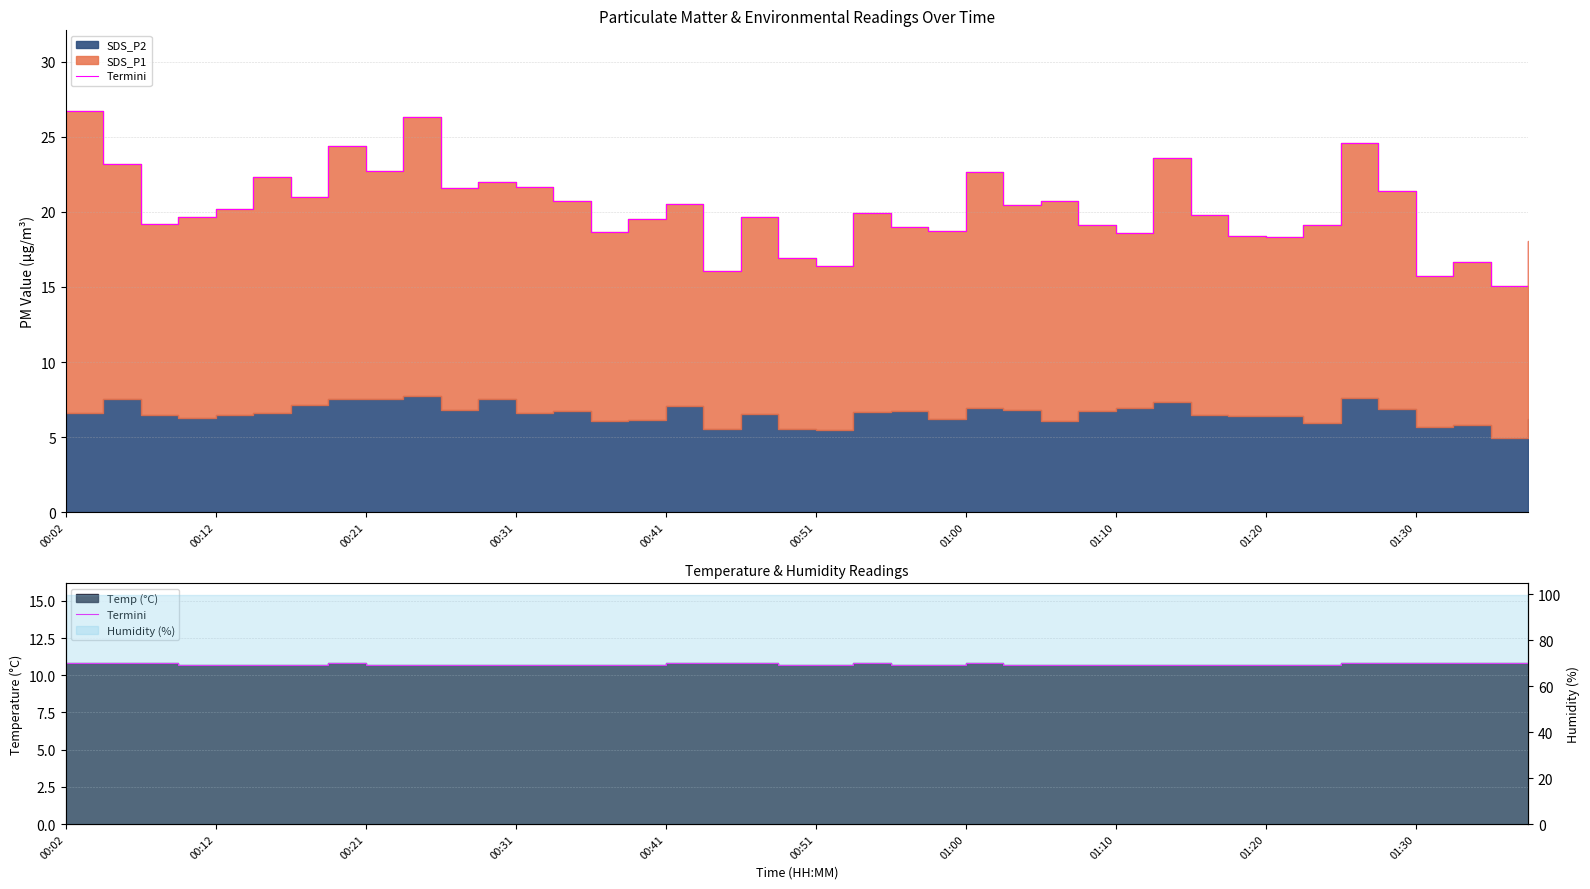

The chart shows a value of 10.7 at 19. True or false?

True